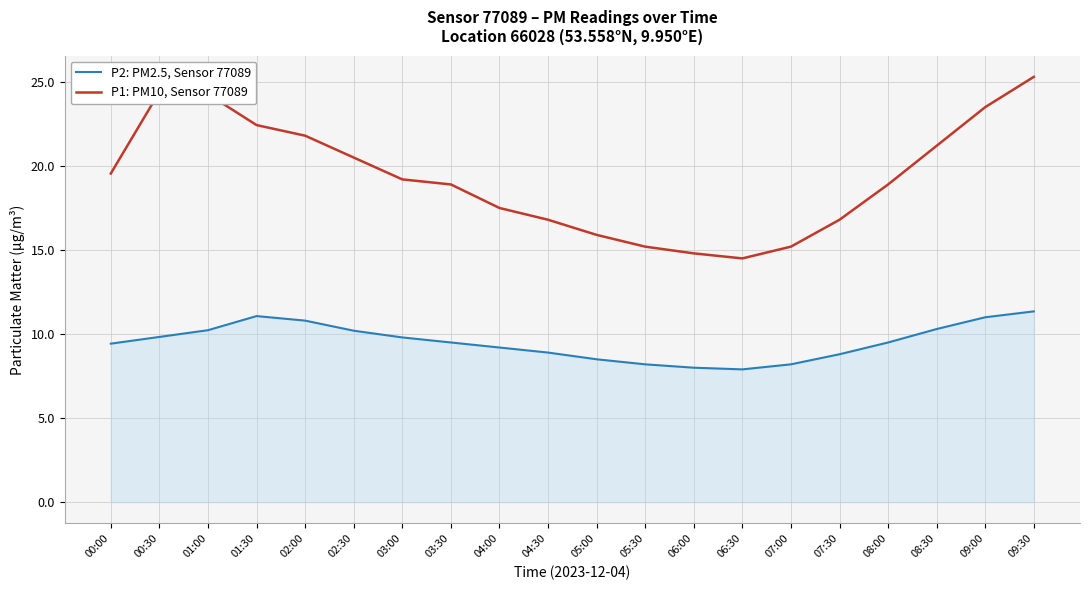

Where is the first local minimum for P1: PM10, Sensor 77089?

06:30